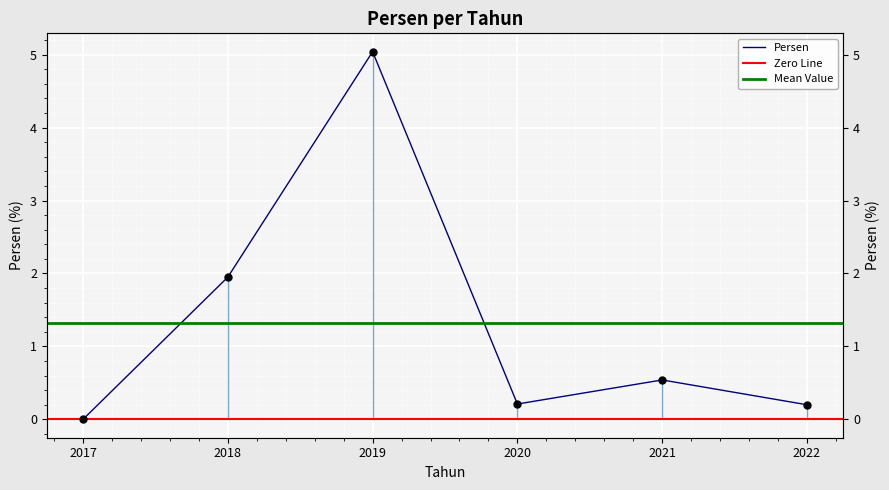

What is the change in value from 2018 to 2020?

-1.7